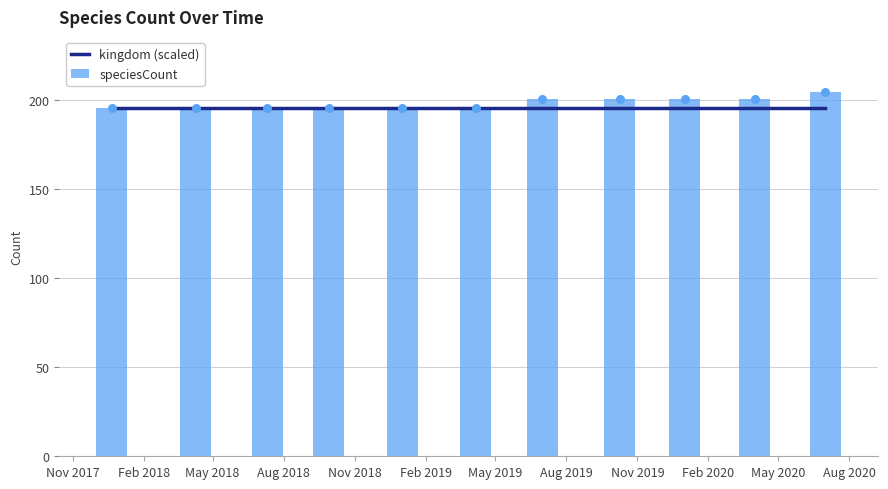

What is the lowest value of the speciesCount series?

196